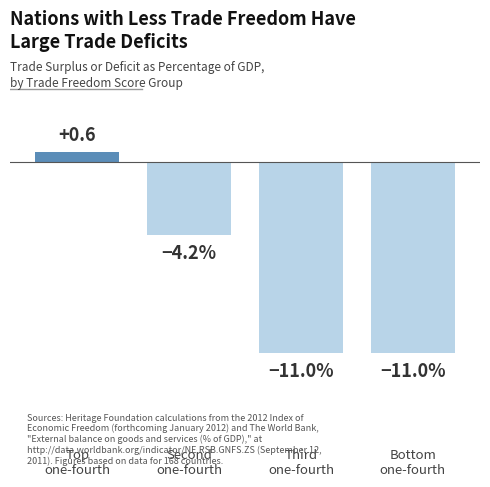

What is the label of the 4th bar from the left?

Bottom
one-fourth